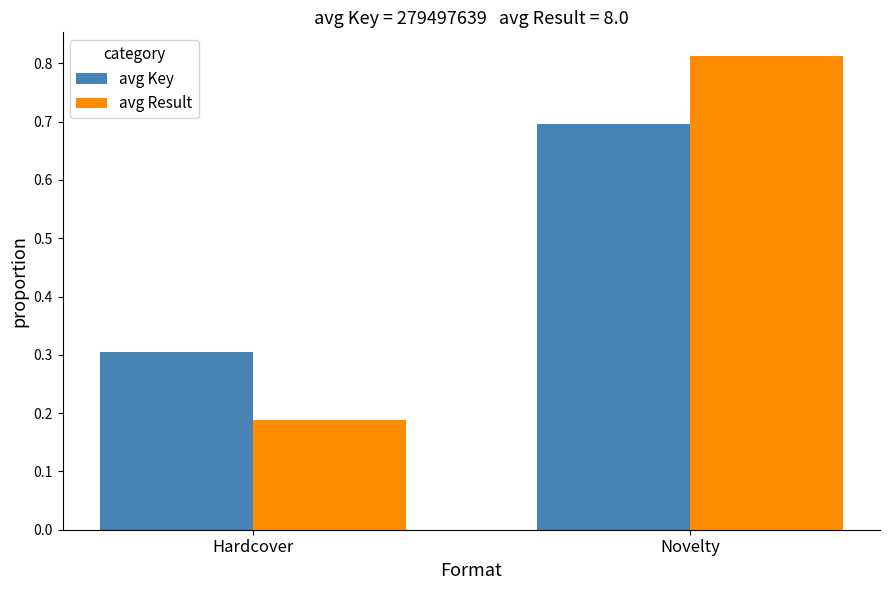

True or false: avg Key has a value of 0.7 at Novelty.

True